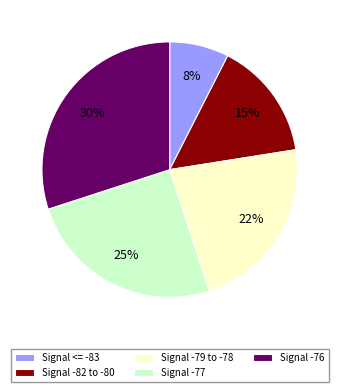

Is Signal -82 to -80 the majority of the pie?

No